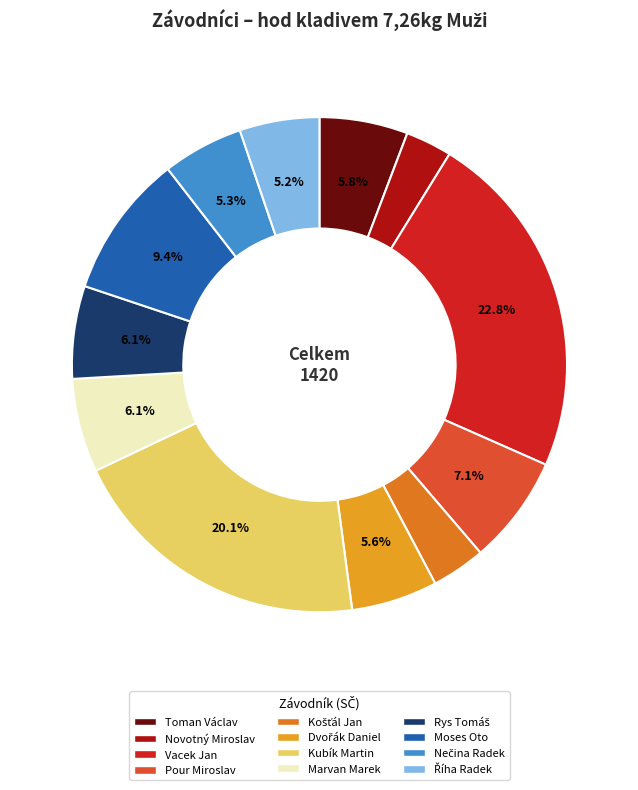

Is it true that Toman Václav is 19% of the pie?

False